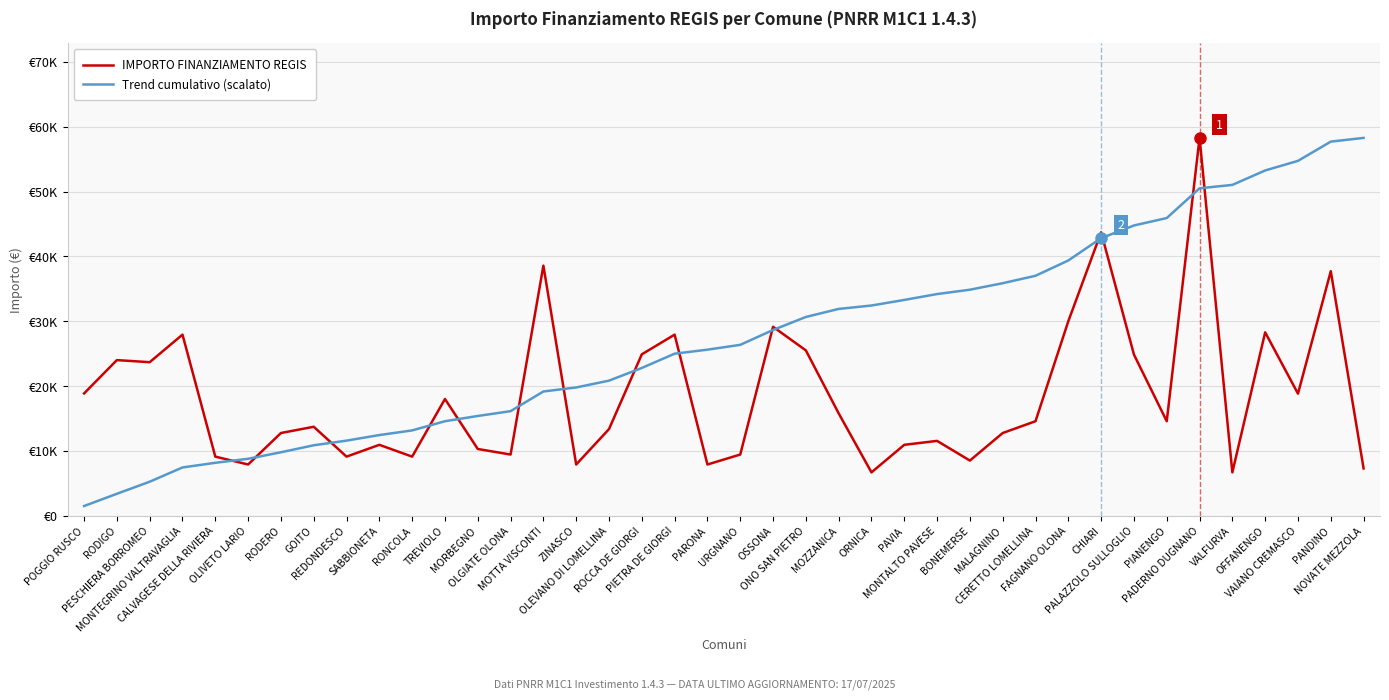

Does the chart have visible grid lines?

Yes